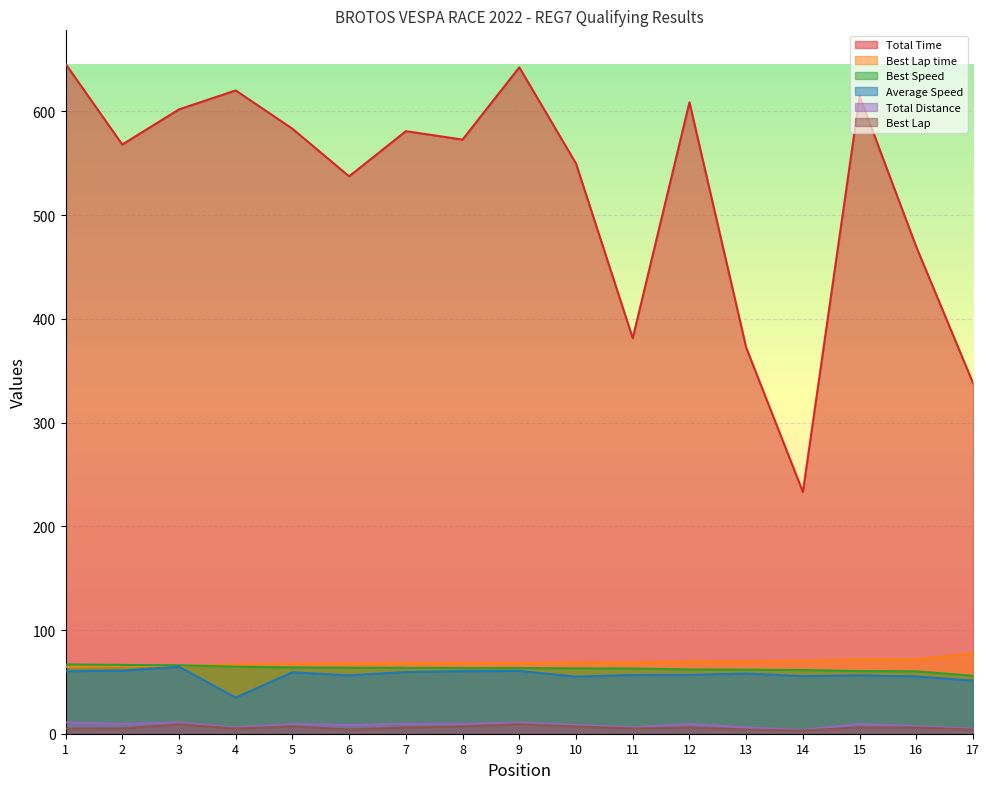

Does the chart display data point markers on the line(s)?

No